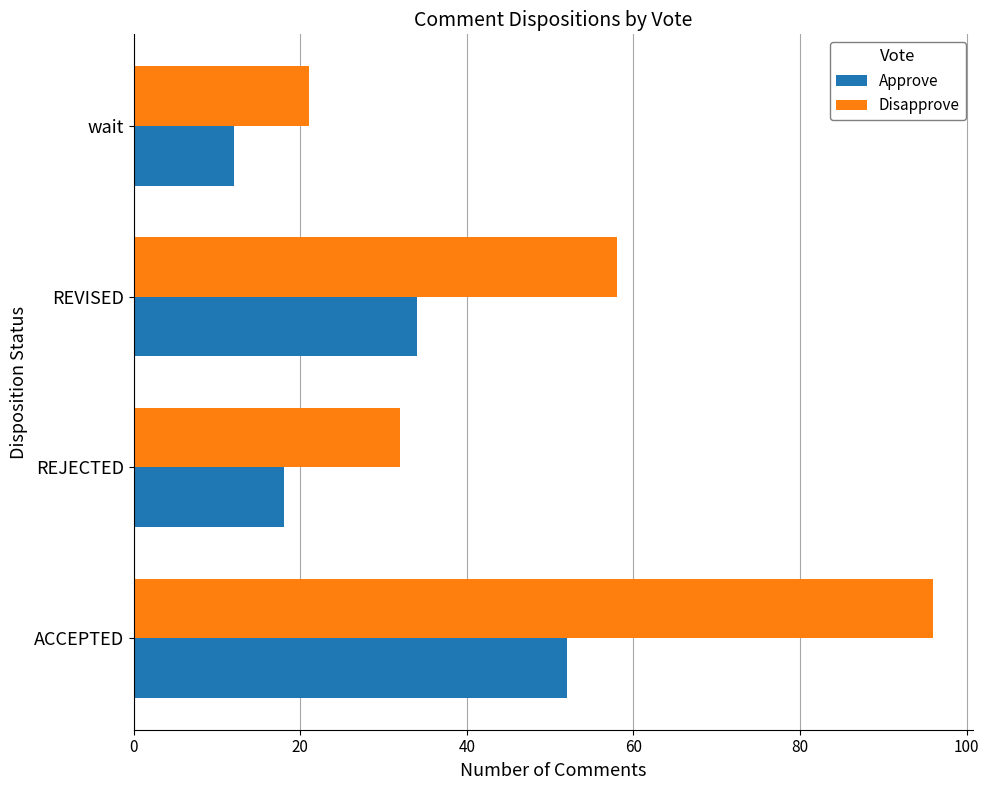

Which series has the widest spread of values?

Disapprove